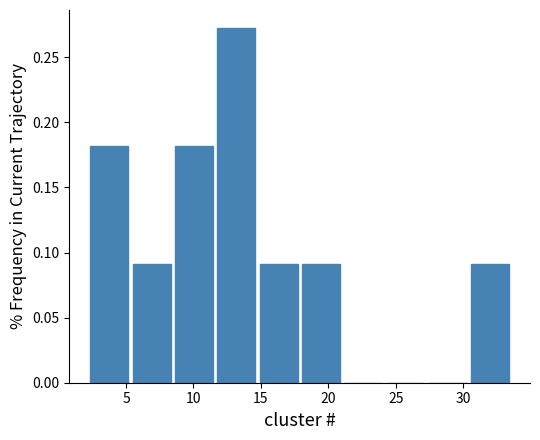

Reading left to right, transcribe this chart: for each bar, give the range it covers on the x-axis and its height. Neither the bar edges nor the heights are printed on the chart, so give them approximately, as read against the axes.

2.0 to 5.5: 0.180
5.5 to 8.5: 0.090
8.5 to 11.5: 0.180
11.5 to 14.5: 0.275
14.5 to 18.0: 0.090
18.0 to 21.0: 0.090
21.0 to 24.0: 0
24.0 to 27.5: 0
27.5 to 30.5: 0
30.5 to 33.5: 0.090